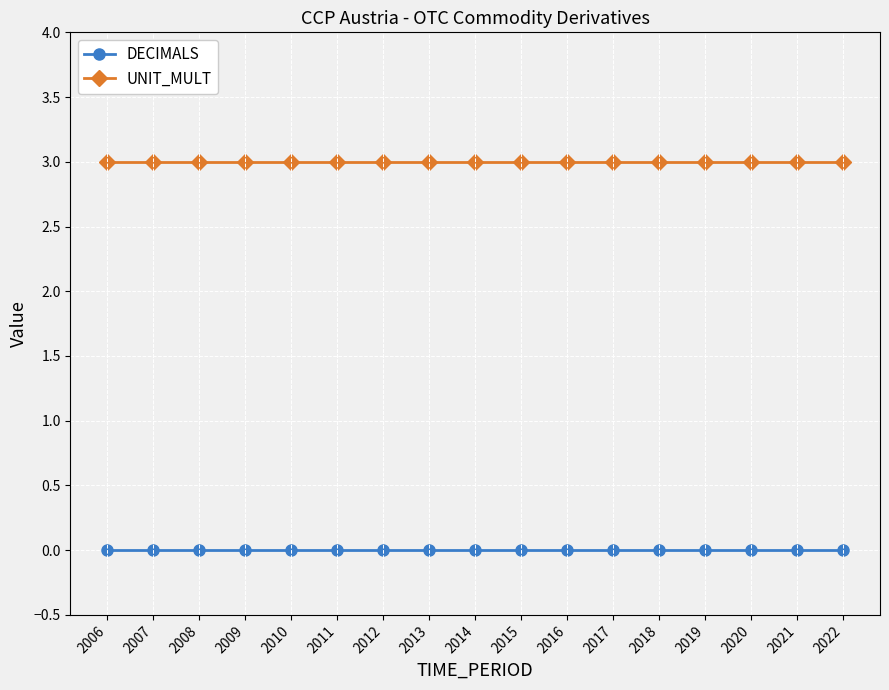

List the series in order of their overall mean, lowest first.

DECIMALS, UNIT_MULT